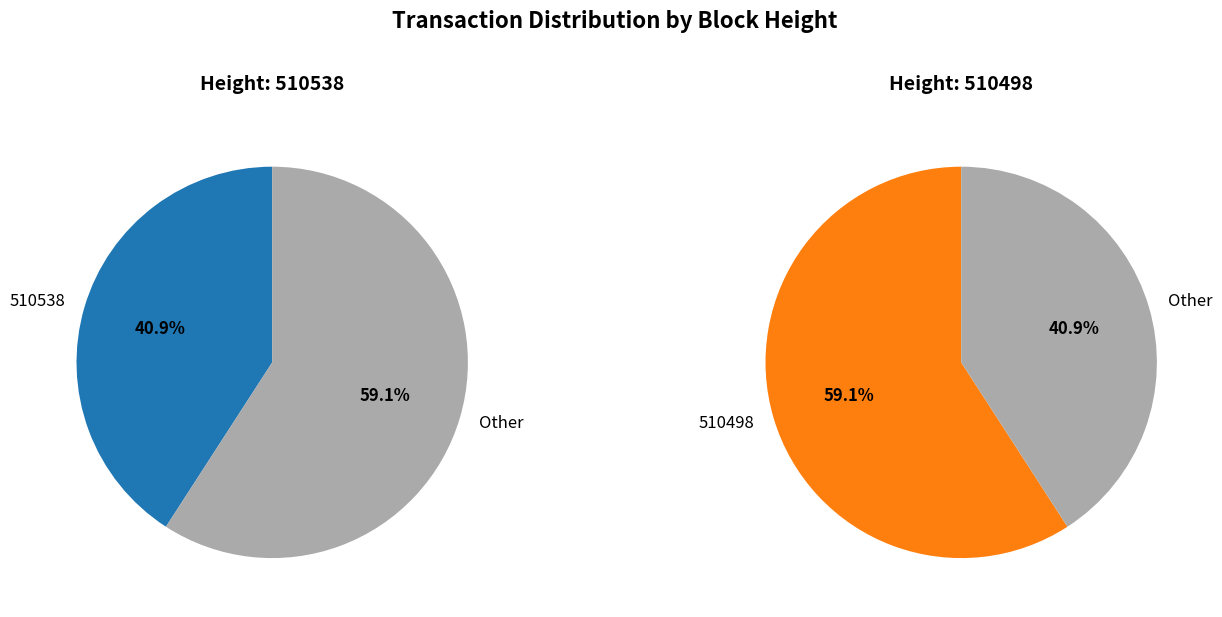

What percentage is the 510498 slice, to the nearest percent?

59%